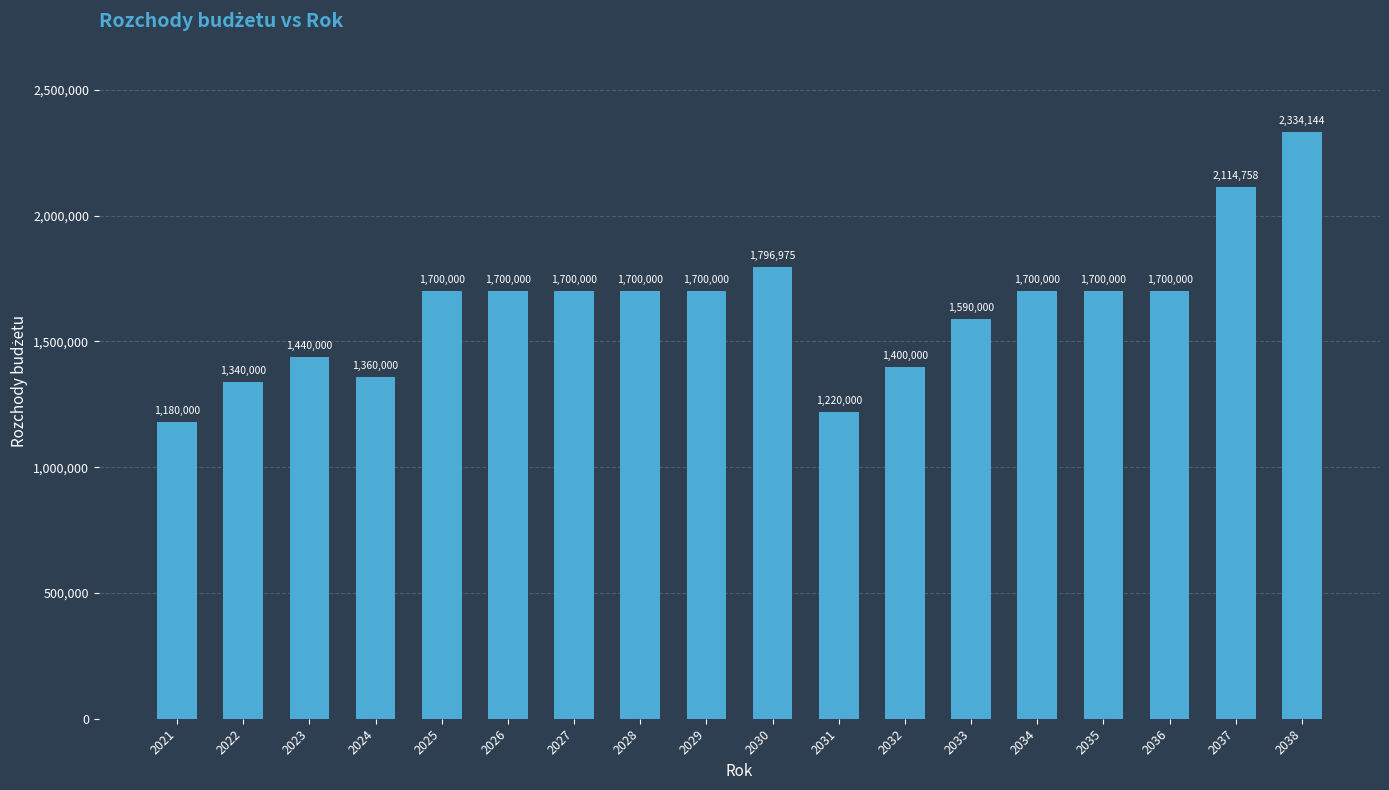

Where is the data nearest to the value 1757072?

2030